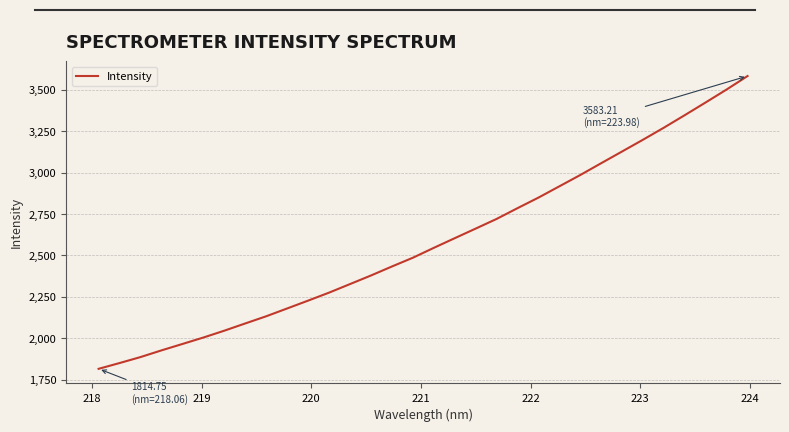

True or false: there are more than 2 points higher than both neighbors.

False